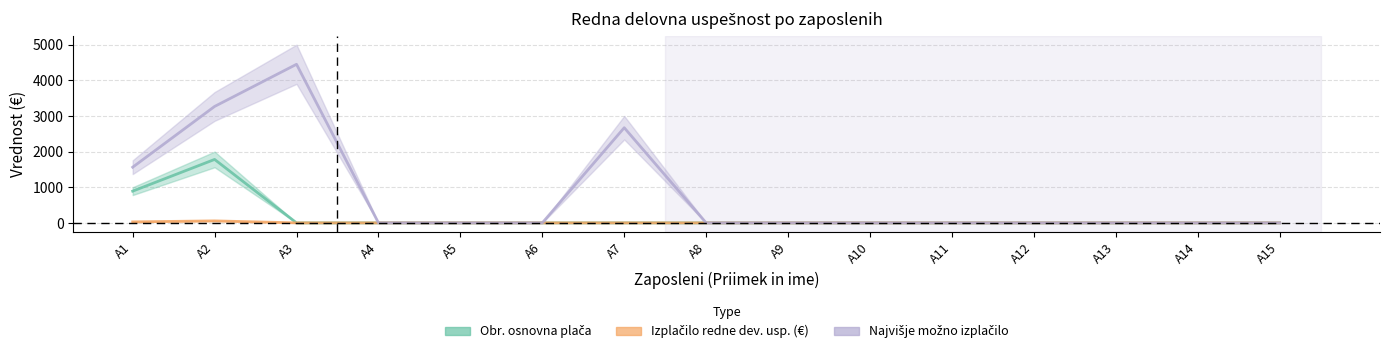

What are all the series names shown in the legend?

Obr. osnovna plača, Izplačilo redne dev. usp. (€), Najvišje možno izplačilo